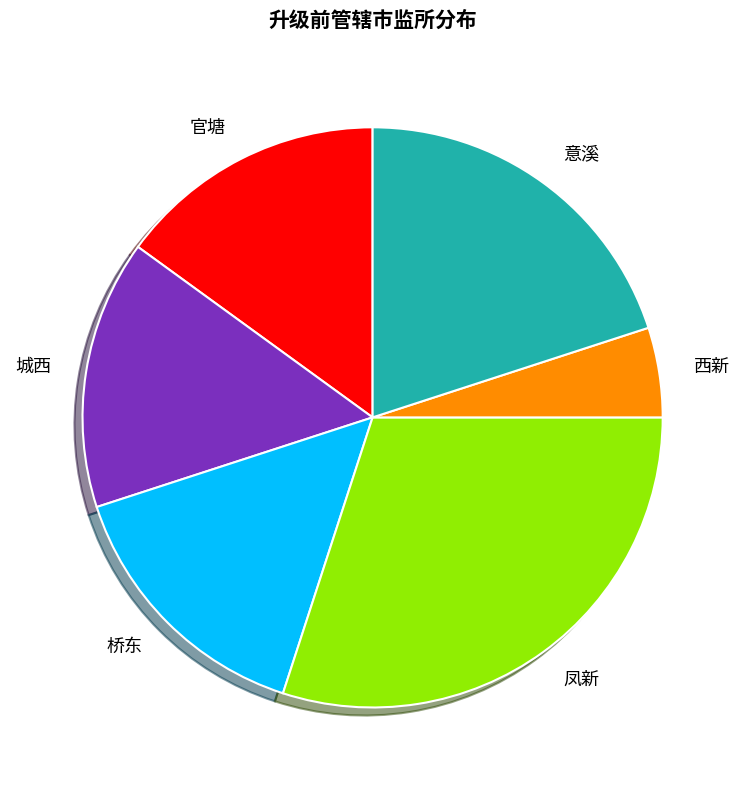

How many slices are in this pie chart?

6